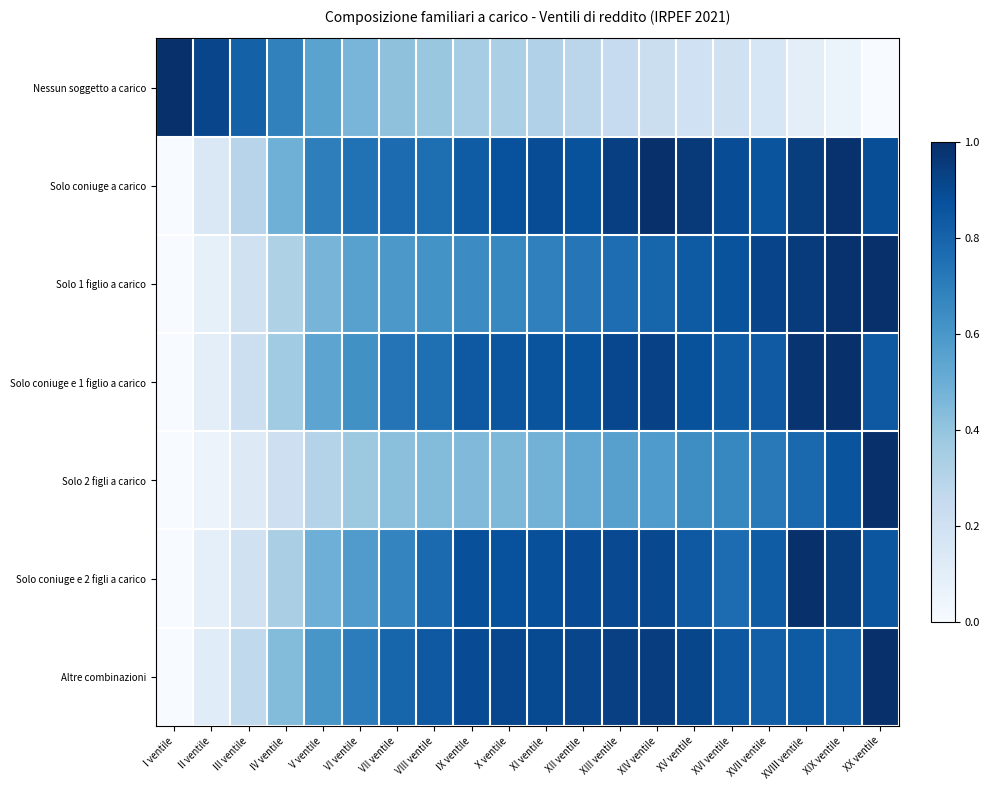

What is the total value across all series at IX ventile?

4.9